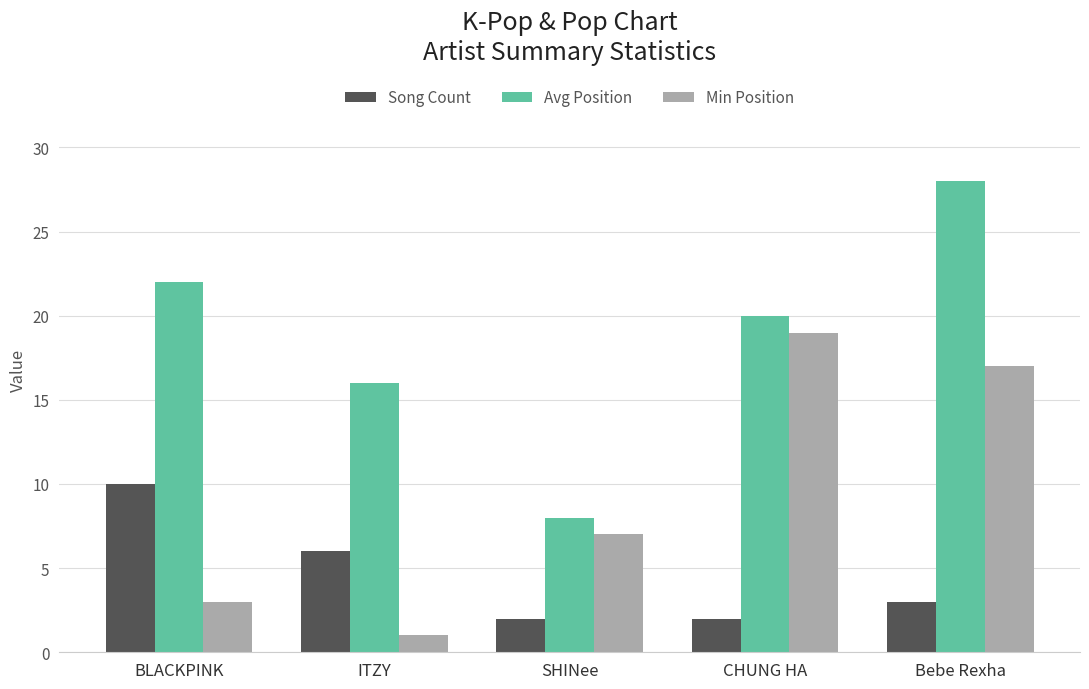

How many categories are shown in the chart?

5